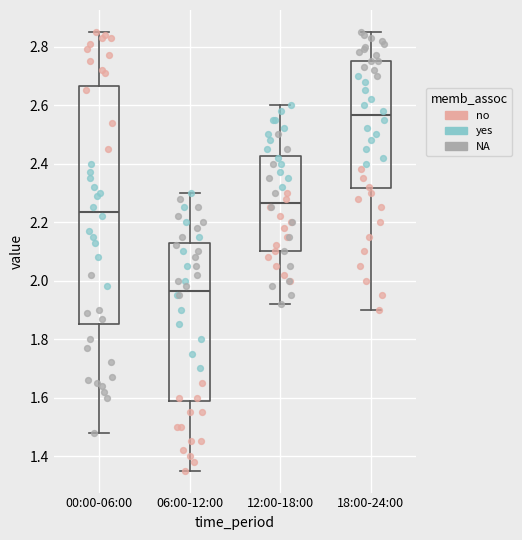

Comparing the boxes themselves (not the whiskers), which one is the tallest?

00:00-06:00